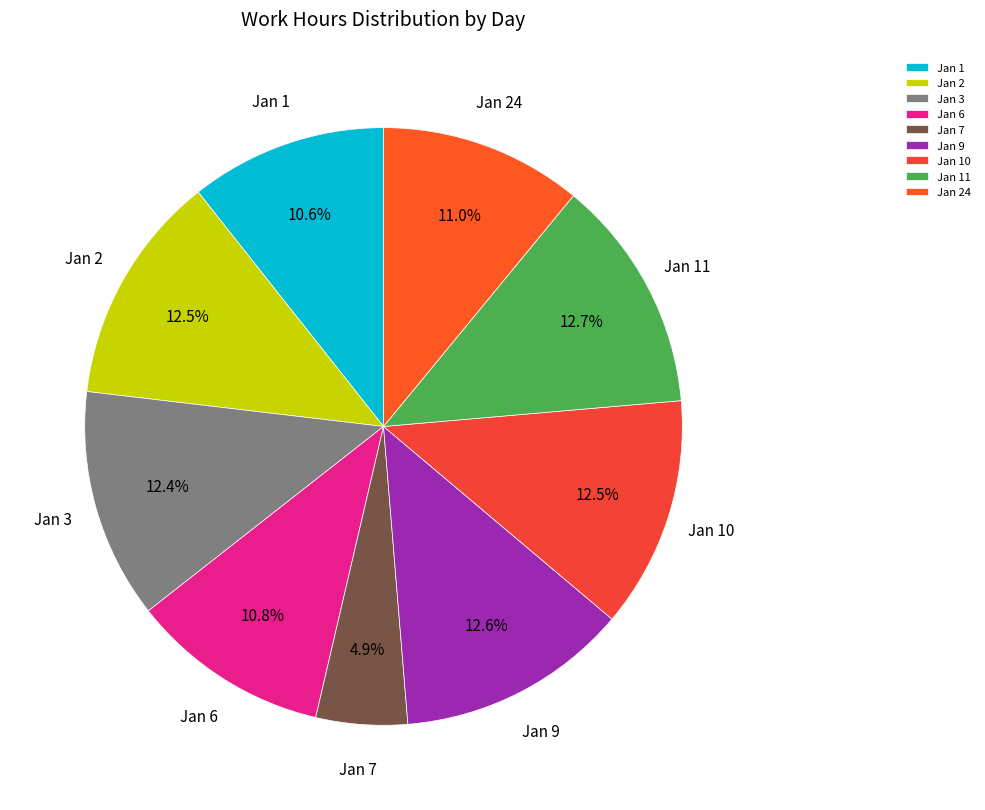

What is the smallest slice in the pie chart?

Jan 7